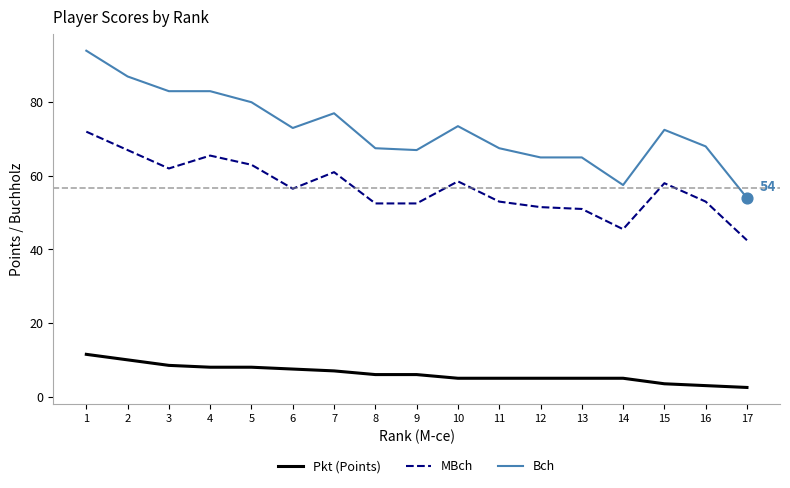

At which category is the sum across all series the highest?

1